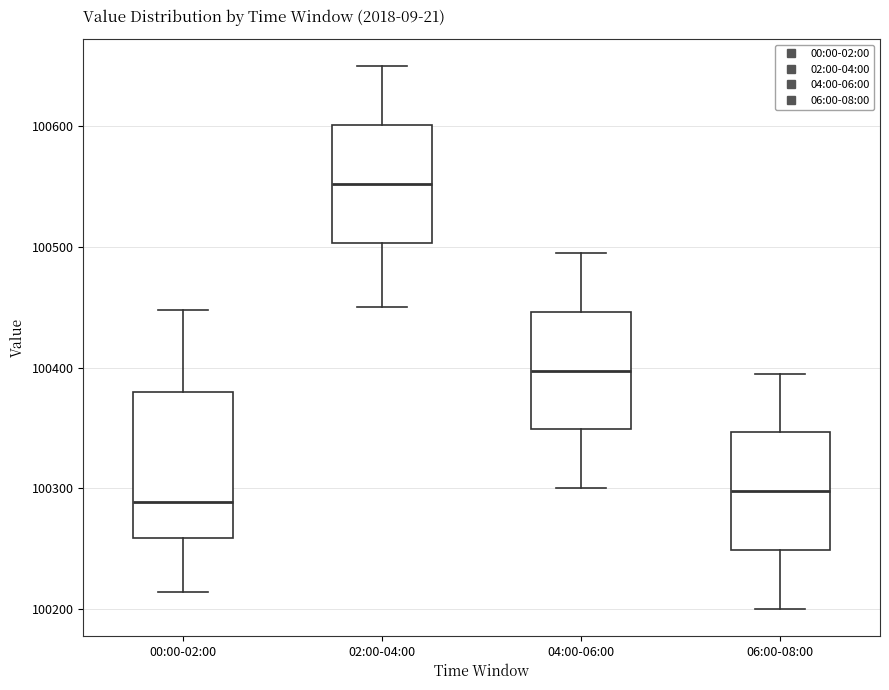

Reading left to right, transcribe this box plot: for each box, give where its median line is, the range the box spans, and where its two whiskers end, as read against the y-axis. The values are not printed on the chart, so give them approximately, as read against the axis.

00:00-02:00: median 100290, box 100260 to 100380, whiskers 100210 to 100450
02:00-04:00: median 100550, box 100500 to 100600, whiskers 100450 to 100650
04:00-06:00: median 100400, box 100350 to 100450, whiskers 100300 to 100500
06:00-08:00: median 100300, box 100250 to 100350, whiskers 100200 to 100400